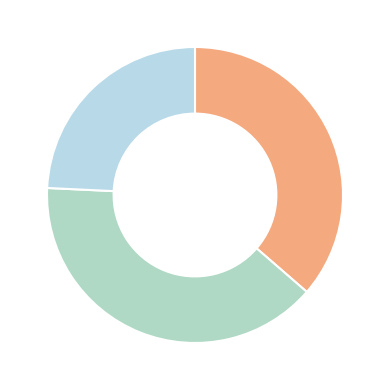

Count the number of slices in the pie.

3